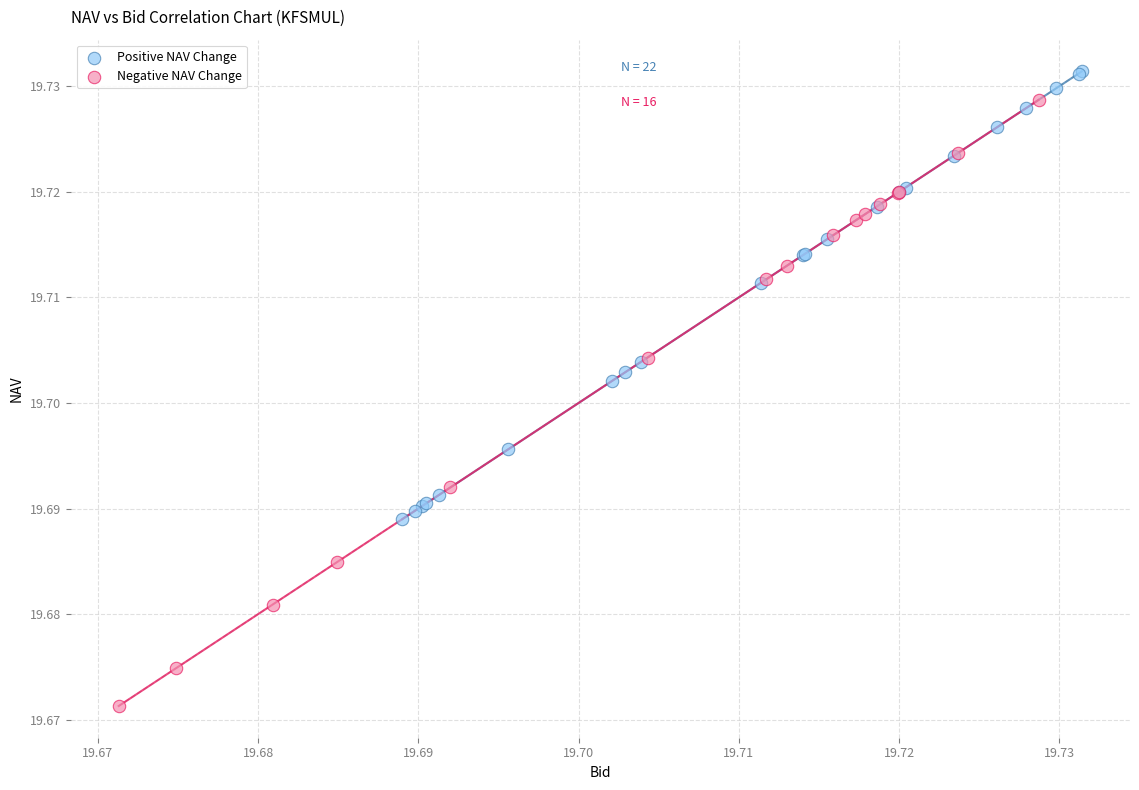

Which series contains the highest Y value?

Positive NAV Change